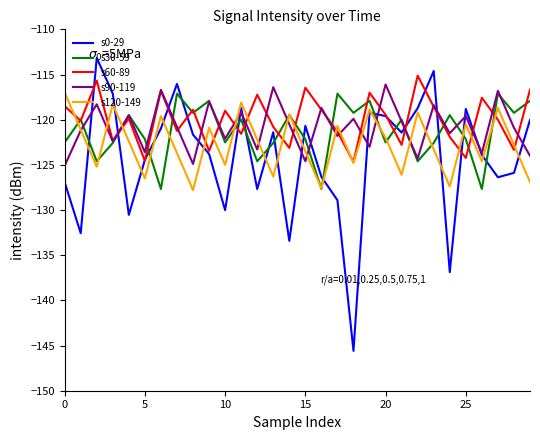

After their last crossing, which series has the higher values: s0-29 or s30-59?

s30-59